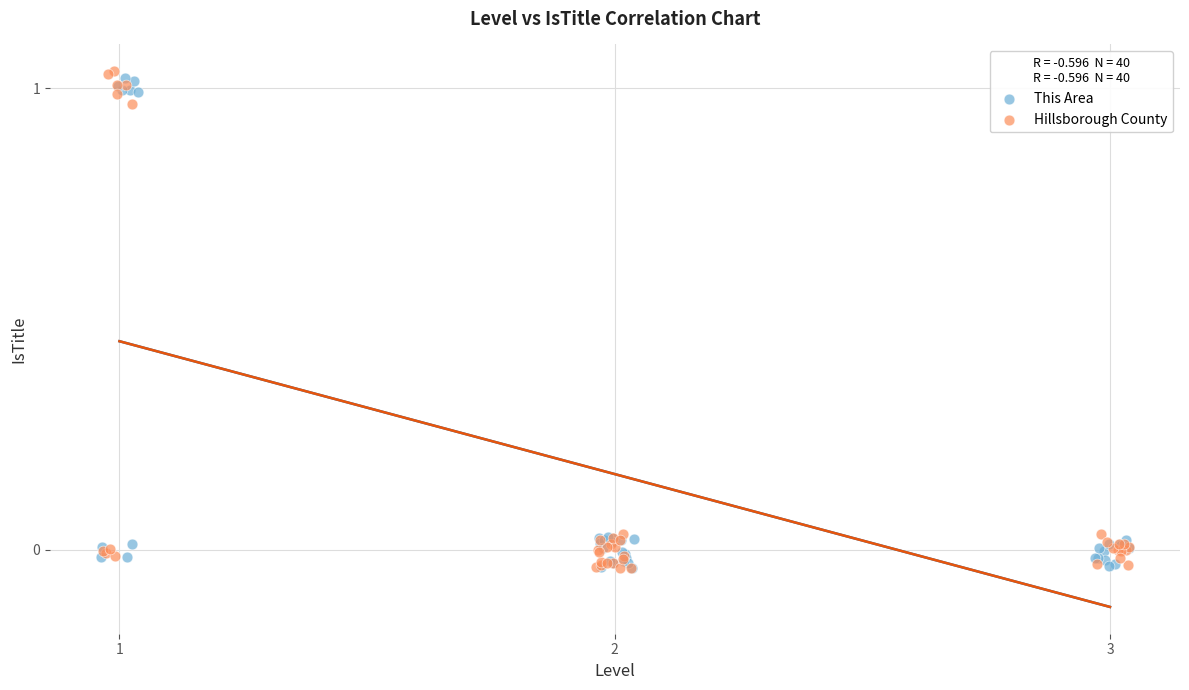

What are all the series names shown in the legend?

This Area, Hillsborough County